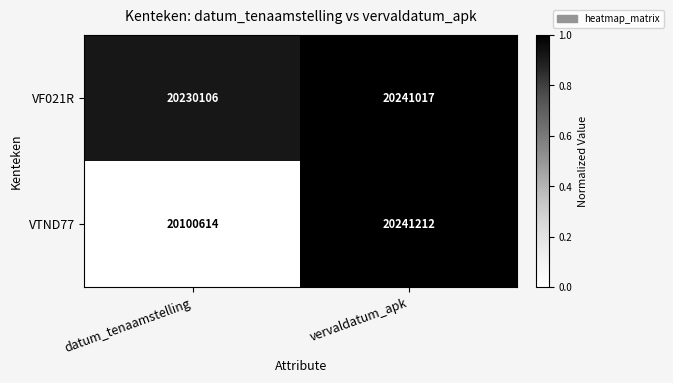

True or false: VF021R has a value of 32792117 at datum_tenaamstelling.

False